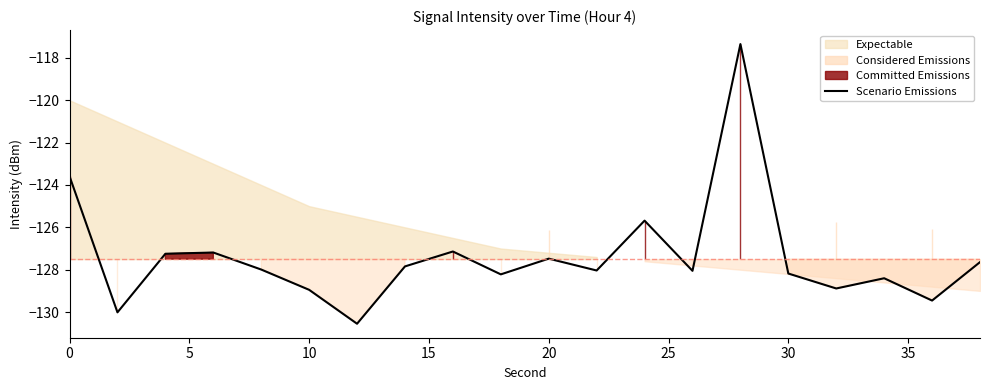

What is the highest value of the Scenario Emissions series?

-117.3